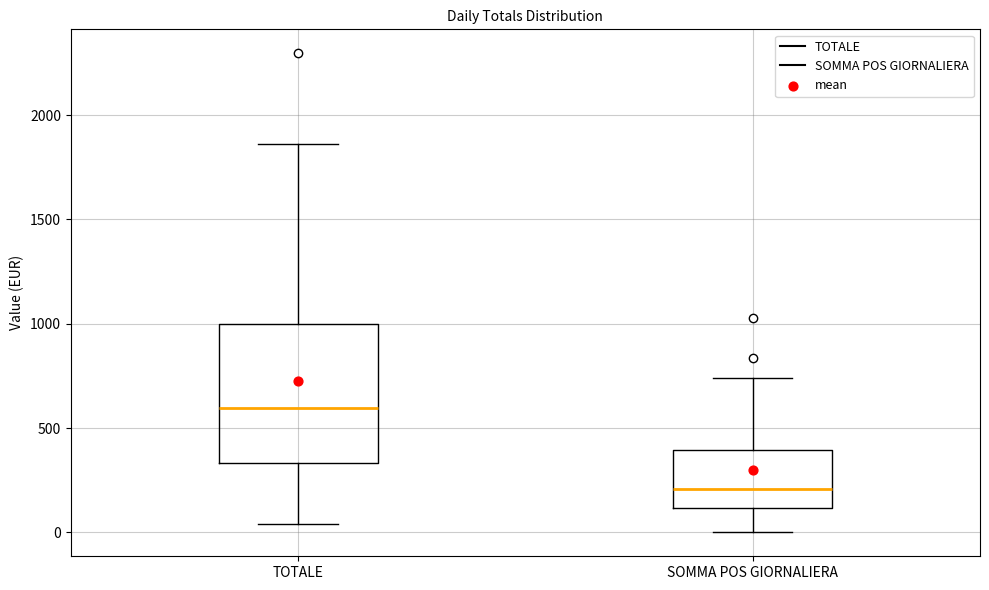

Where does the upper whisker of the box for TOTALE end on the y-axis? The values are not printed on the chart, so give them approximately, as read against the axis.

1850